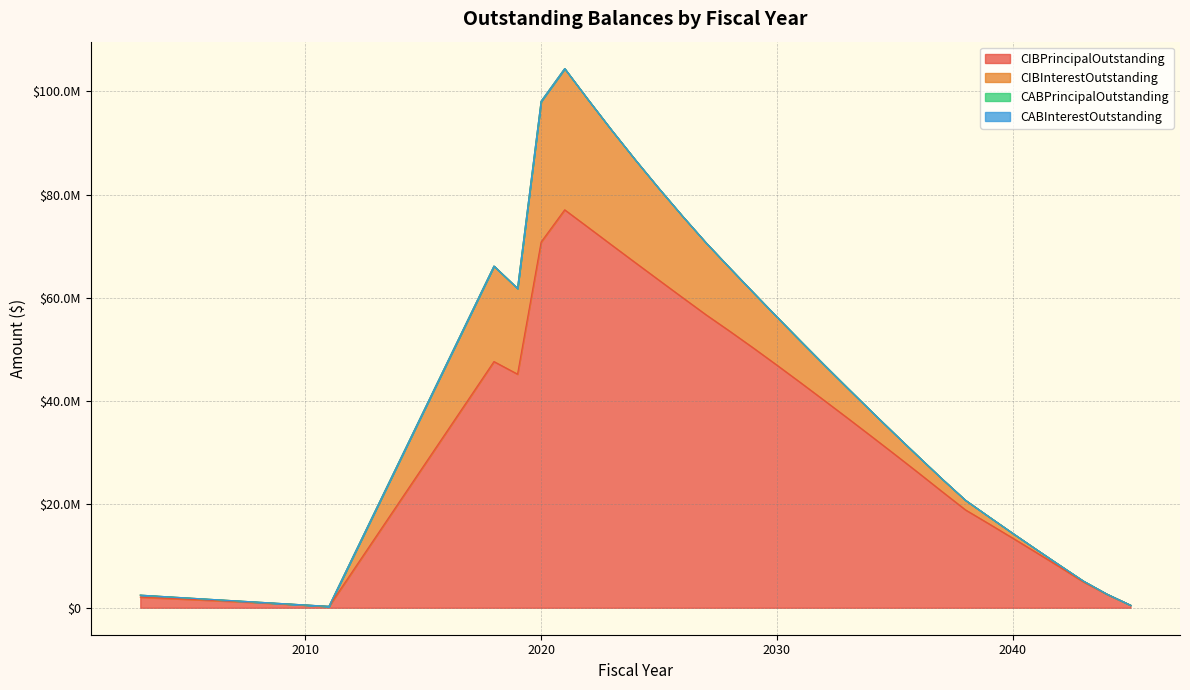

Reading left to right, extract all data points from this chart.

CIBPrincipalOutstanding: 2055000.0	1855000.0	1650000.0	1440000.0	1225000.0	1000000.0	765000.0	520000.0	265000.0	47685000.0	45250000.0	70830000.0	77075000.0	73665000.0	70235000.0	66830000.0	63445000.0	60075000.0	56735000.0	53570000.0	50325000.0	47000000.0	43620000.0	40190000.0	36735000.0	33240000.0	29715000.0	26150000.0	22535000.0	18960000.0	16250000.0	13500000.0	10720000.0	7900000.0	5030000.0	2605000.0	500000.0
CIBInterestOutstanding: 393328.8	314681.2	244183.8	181986.2	128288.8	83391.2	47693.8	21596.2	5498.8	18492368.9	16590431.4	27257128.5	27338999.7	24688658.5	22205292.2	19888325.9	17736306.6	15747912.2	13919855.3	12244582.8	10718860.2	9327162.7	8053680.2	6884788.3	5806483.9	4821257.0	3931670.7	3139823.2	2448175.0	1859396.9	1358928.1	934468.8	589987.5	326928.1	147025.0	44050.0	5000.0
CABPrincipalOutstanding: 0.0	0.0	0.0	0.0	0.0	0.0	0.0	0.0	0.0	0.0	0.0	0.0	0.0	0.0	0.0	0.0	0.0	0.0	0.0	0.0	0.0	0.0	0.0	0.0	0.0	0.0	0.0	0.0	0.0	0.0	0.0	0.0	0.0	0.0	0.0	0.0	0.0
CABInterestOutstanding: 0.0	0.0	0.0	0.0	0.0	0.0	0.0	0.0	0.0	0.0	0.0	0.0	0.0	0.0	0.0	0.0	0.0	0.0	0.0	0.0	0.0	0.0	0.0	0.0	0.0	0.0	0.0	0.0	0.0	0.0	0.0	0.0	0.0	0.0	0.0	0.0	0.0